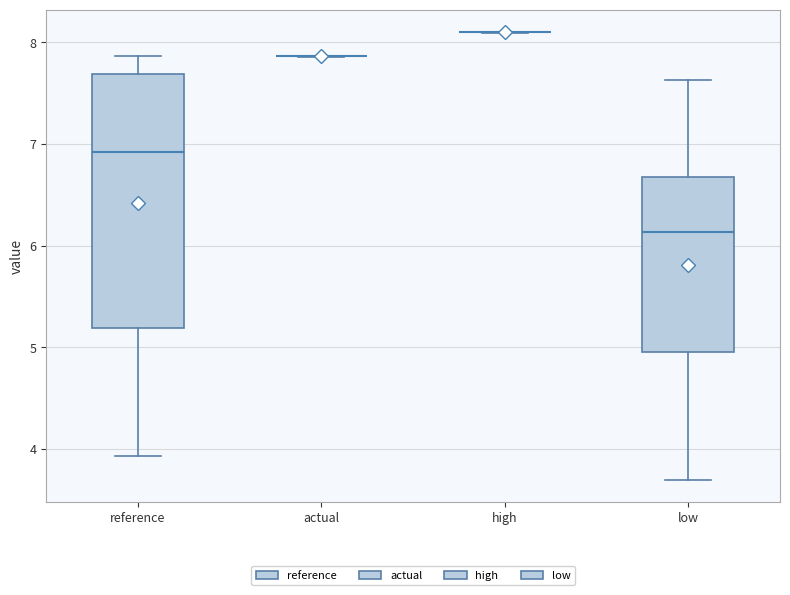

Which box is the tallest, from its lower edge to its upper edge?

reference